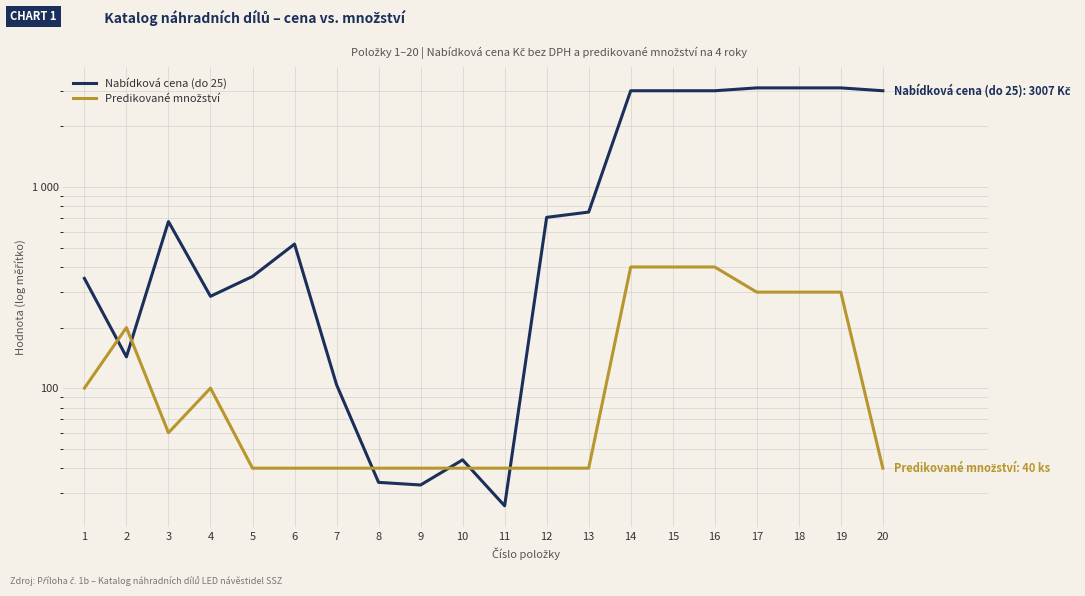

How many lines are shown in the chart?

2